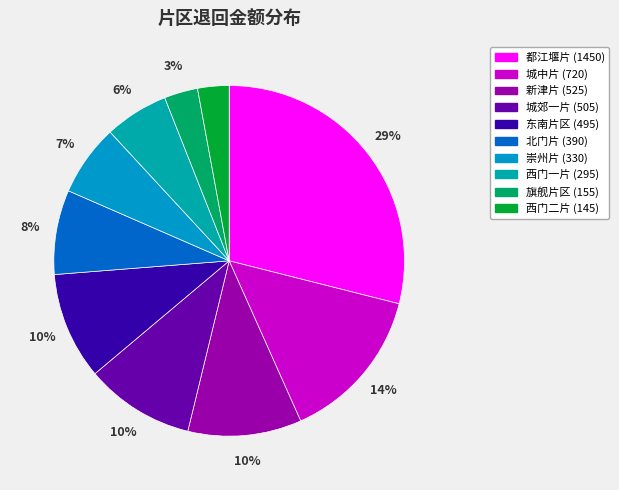

Rank the categories by value from lowest to highest.

西门二片, 旗舰片区, 西门一片, 崇州片, 北门片, 东南片区, 城郊一片, 新津片, 城中片, 都江堰片